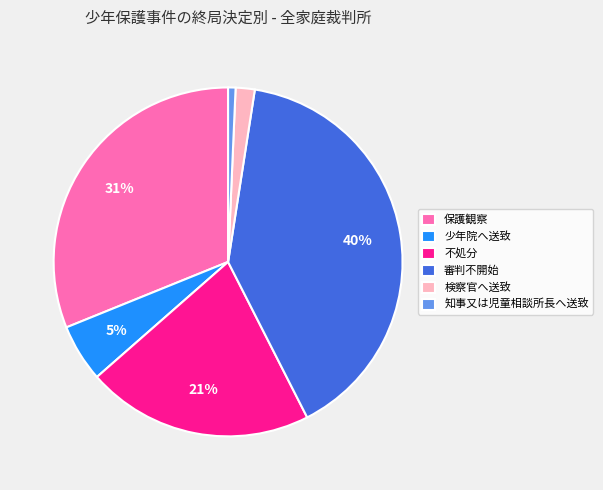

Do 少年院へ送致 and 審判不開始 together represent more than half of the pie?

No